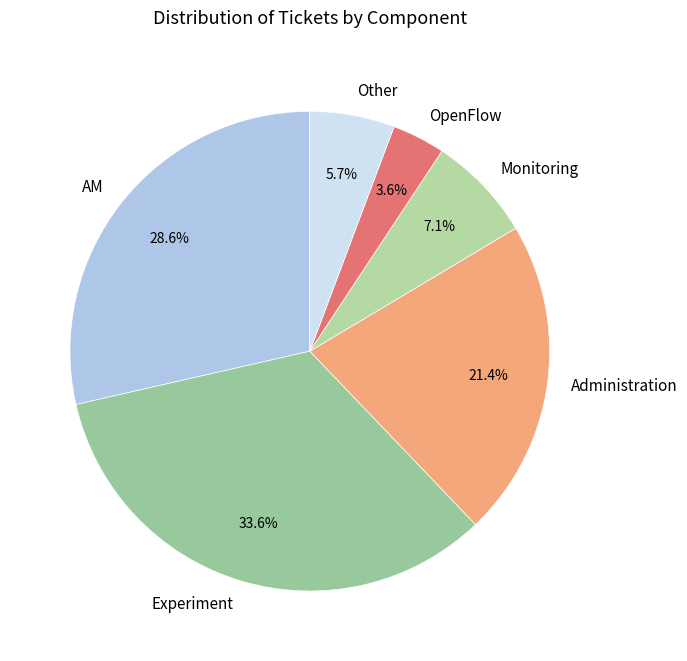

To the nearest percent, what portion does Experiment represent?

34%